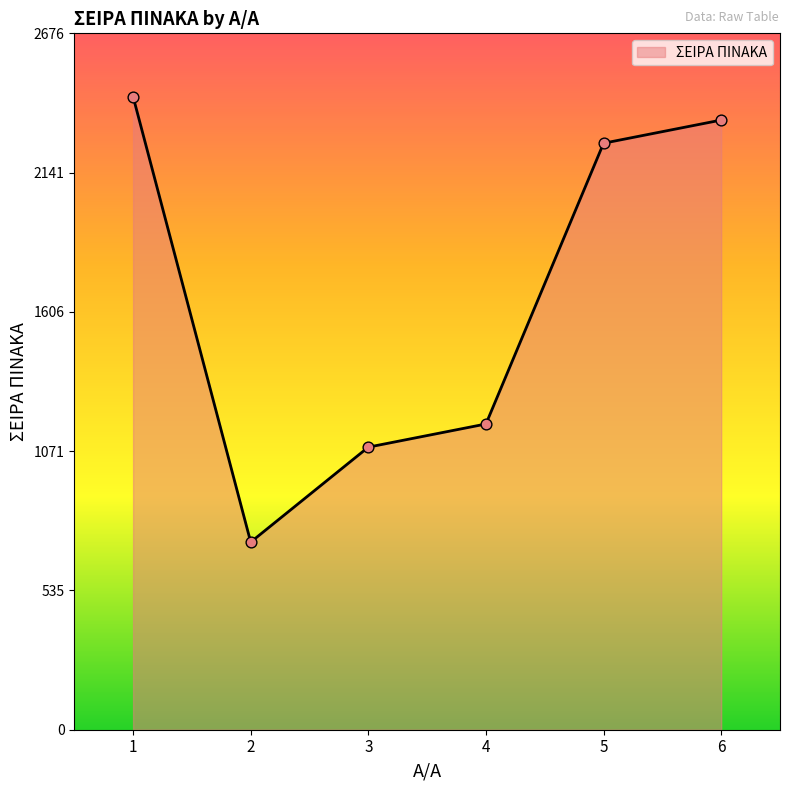

What is the change in value from 4 to 6?

+1168